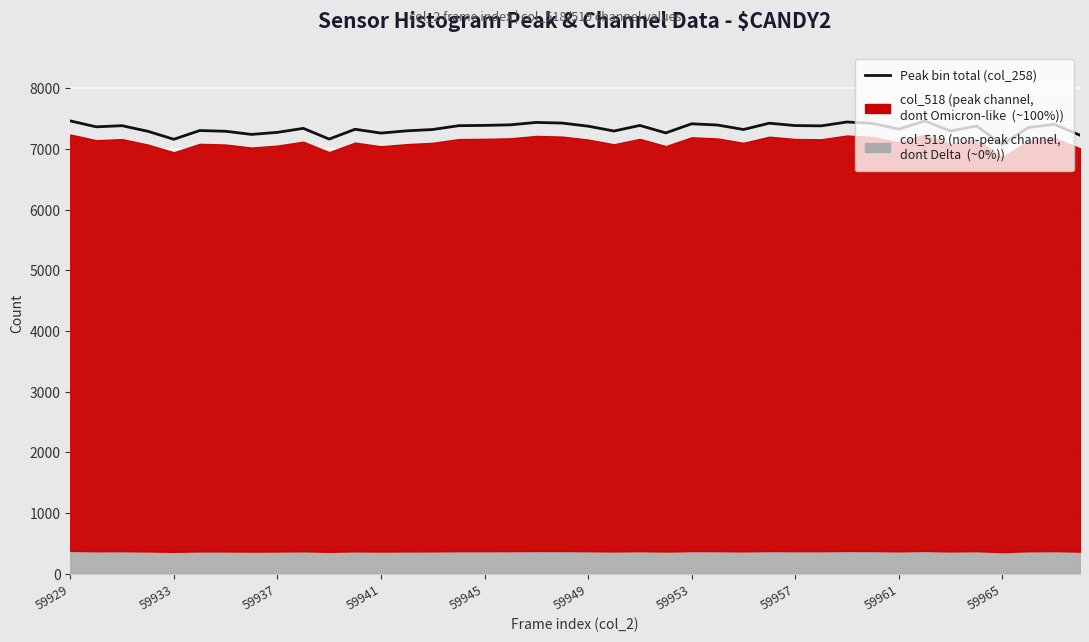

The value at 34 is 2115. True or false?

False